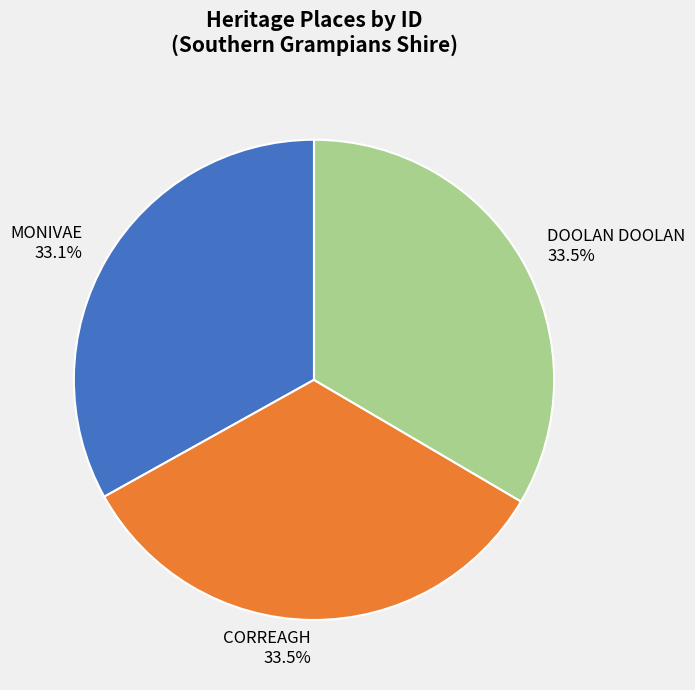

Does any single category account for the majority?

No